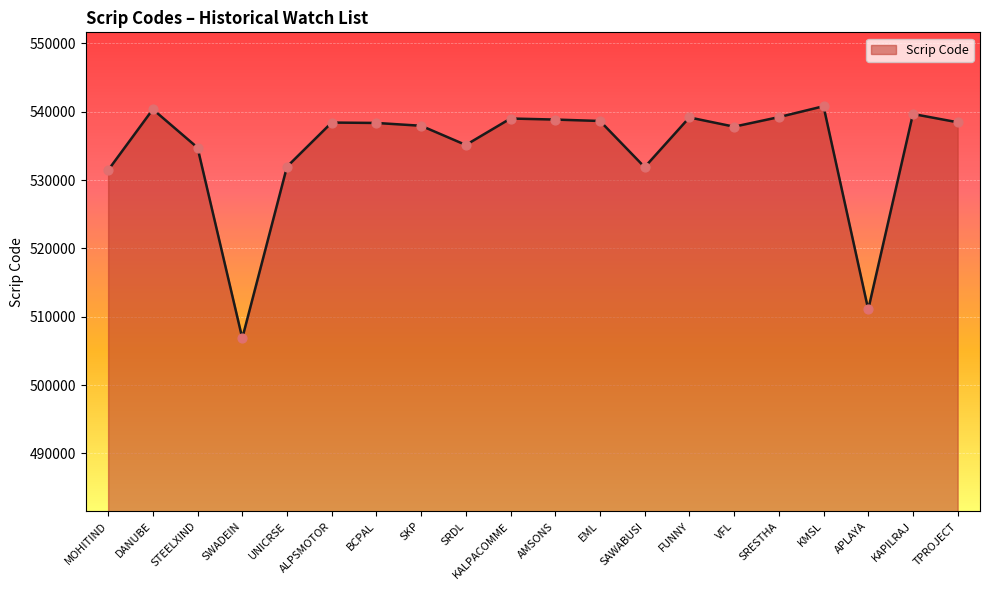

Approximately how many times larger is the value at SAWABUSI compared to MOHITIND?

1.0